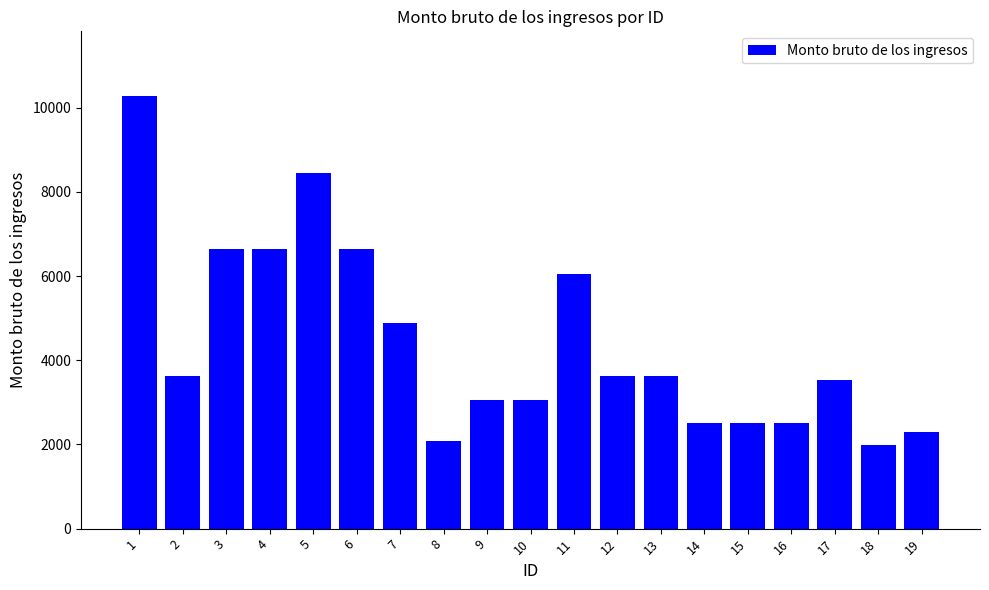

What is the change in value from 1 to 2?

-6644.6